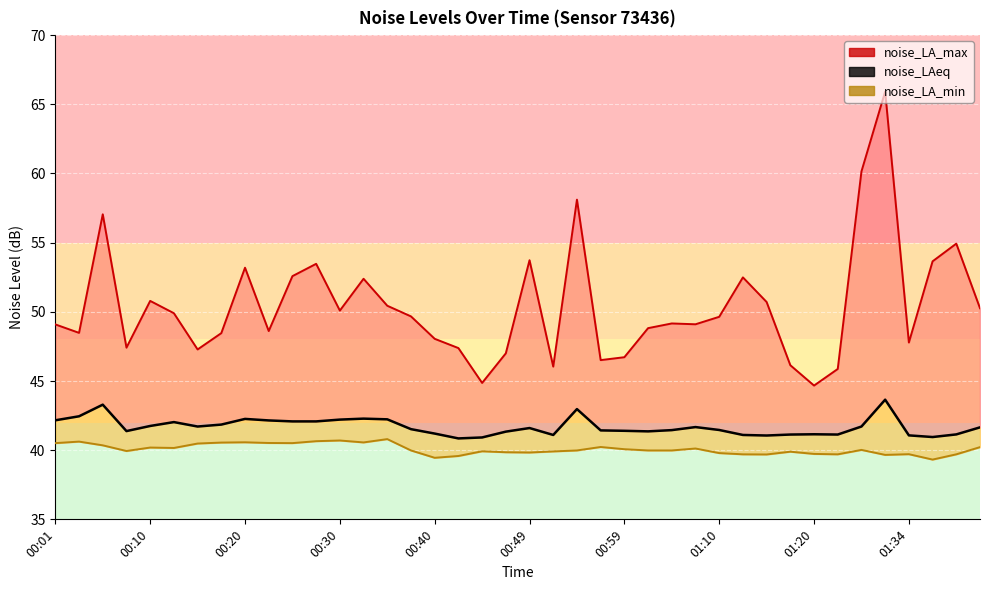

Does the chart display data point markers on the line(s)?

No